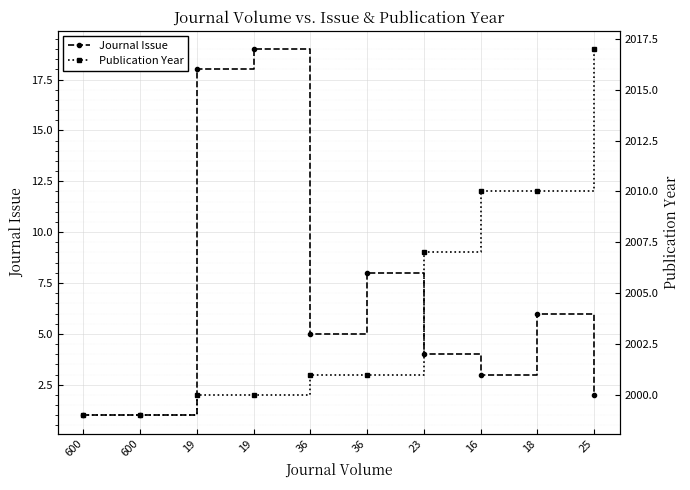

True or false: Publication Year and Journal Issue intersect in this chart.

False